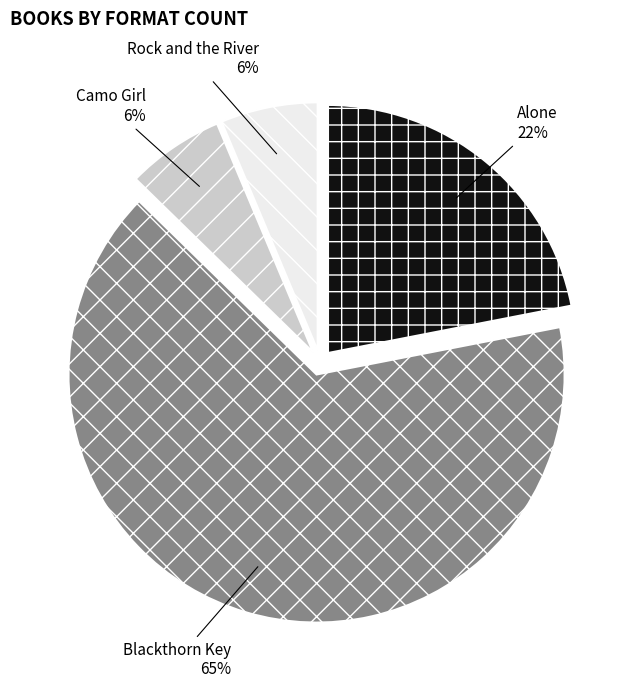

True or false: Rock and the River accounts for 6% of the total.

True